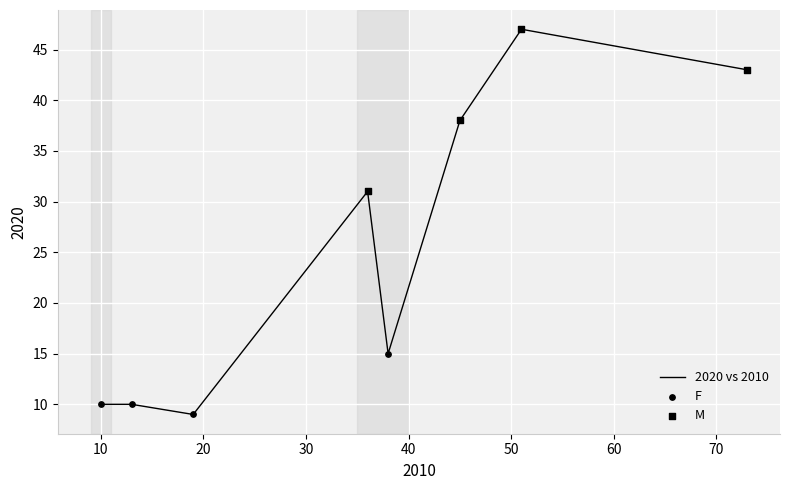

What is the maximum value shown in the chart?

47